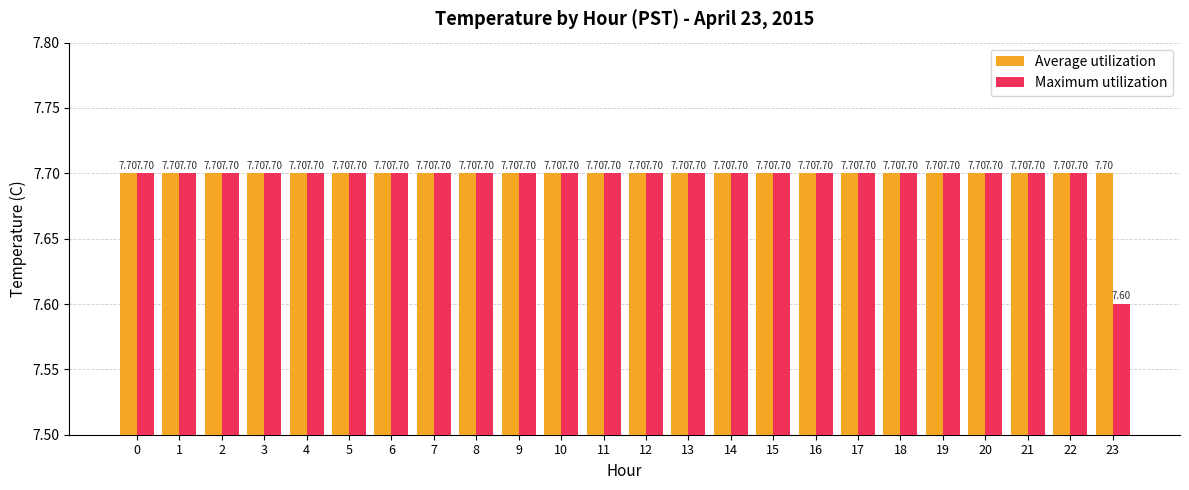

Does the chart contain any negative values?

No